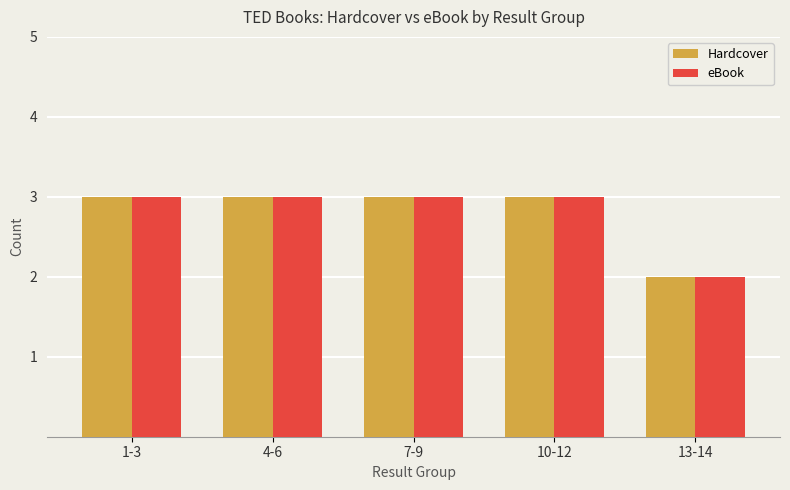

What is the sum of the Hardcover values at 1-3 and 4-6?

6